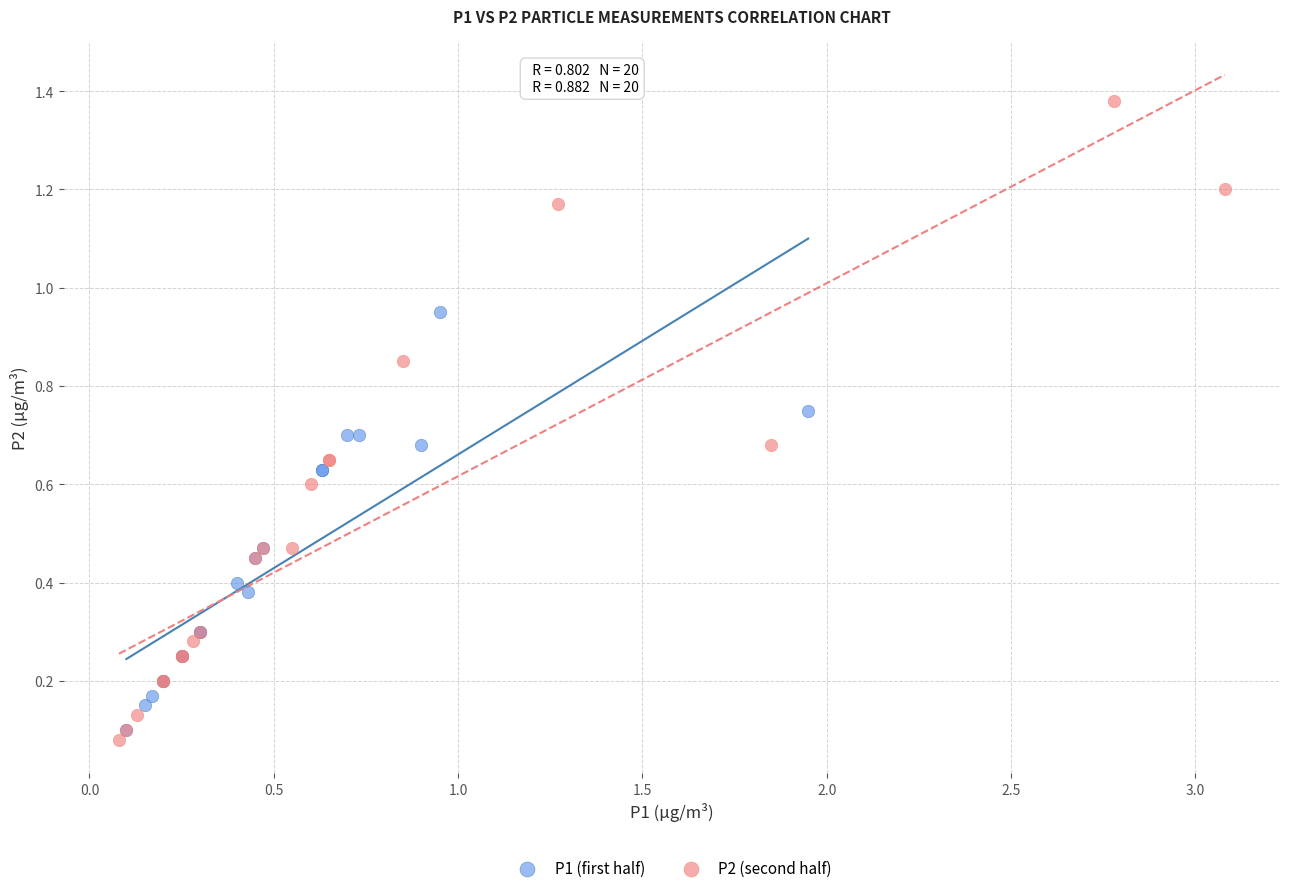

Which series has the largest Y range (max minus min)?

P2 (second half)